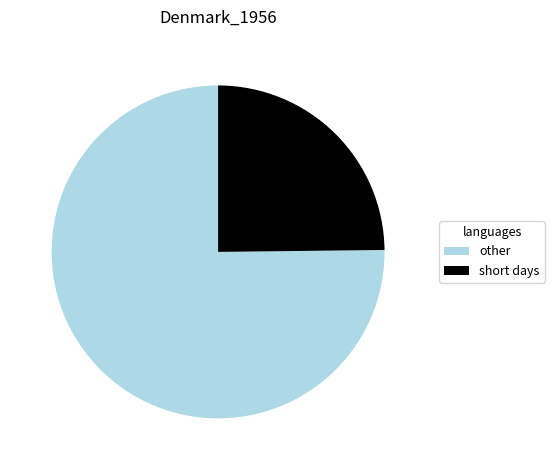

Rank the categories by value from lowest to highest.

short days, other